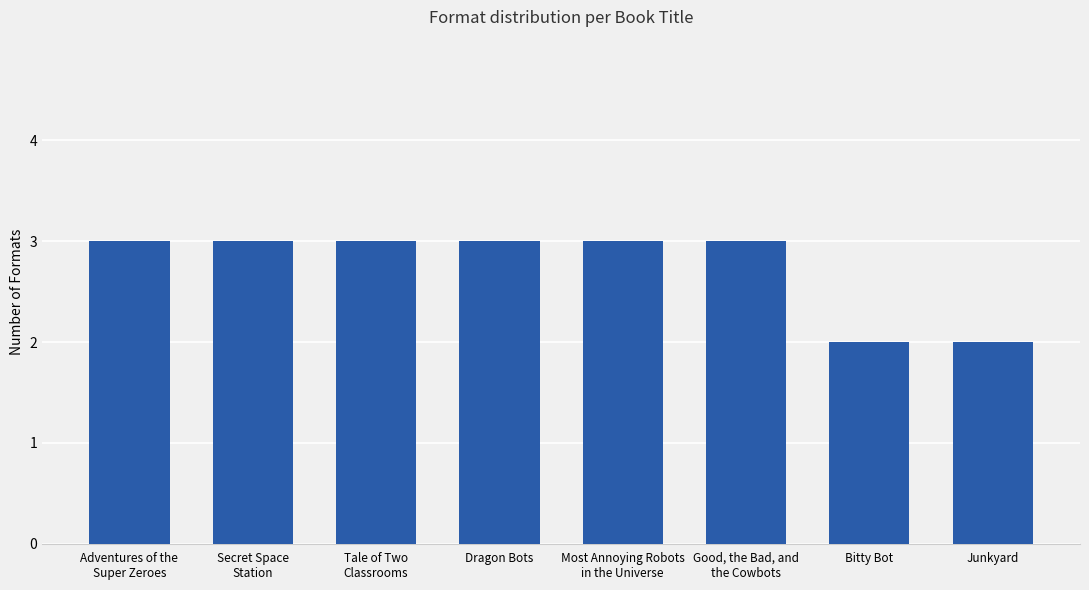

What is the sum of all values?

22